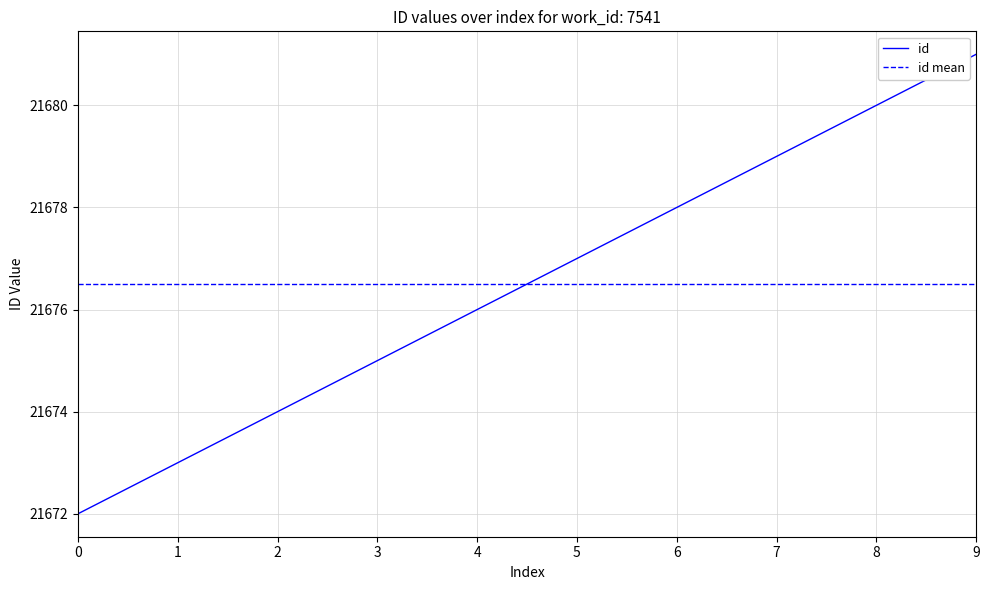

Reading left to right, list all the values displayed in this chart.

21672	21673	21674	21675	21676	21677	21678	21679	21680	21681